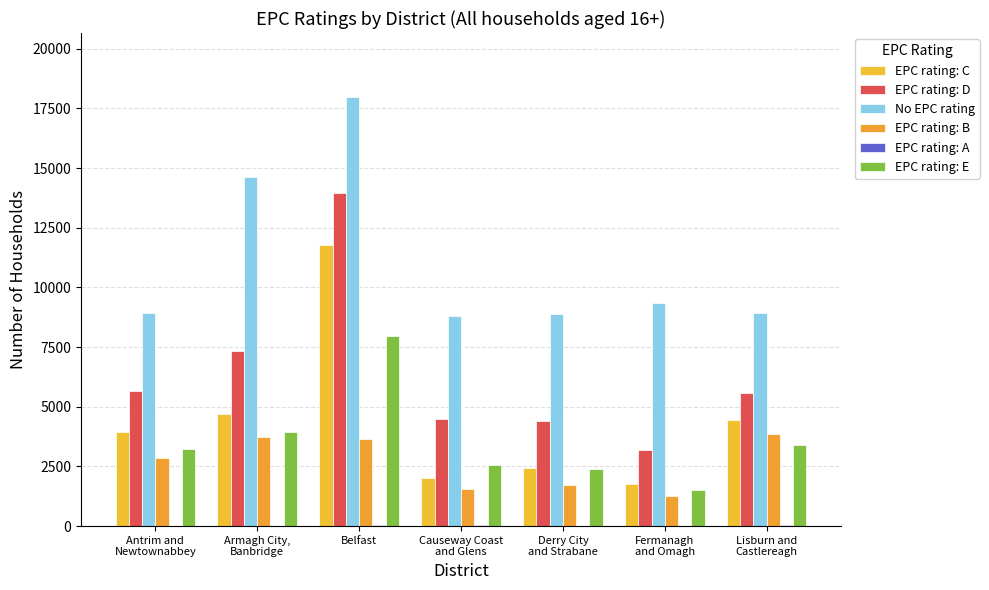

What is the difference between the maximum and minimum values in the EPC rating: E series?

6453